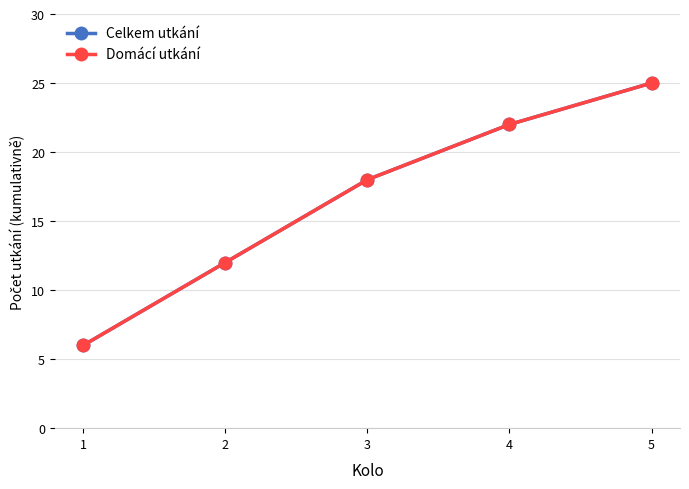

Does the chart have visible grid lines?

Yes